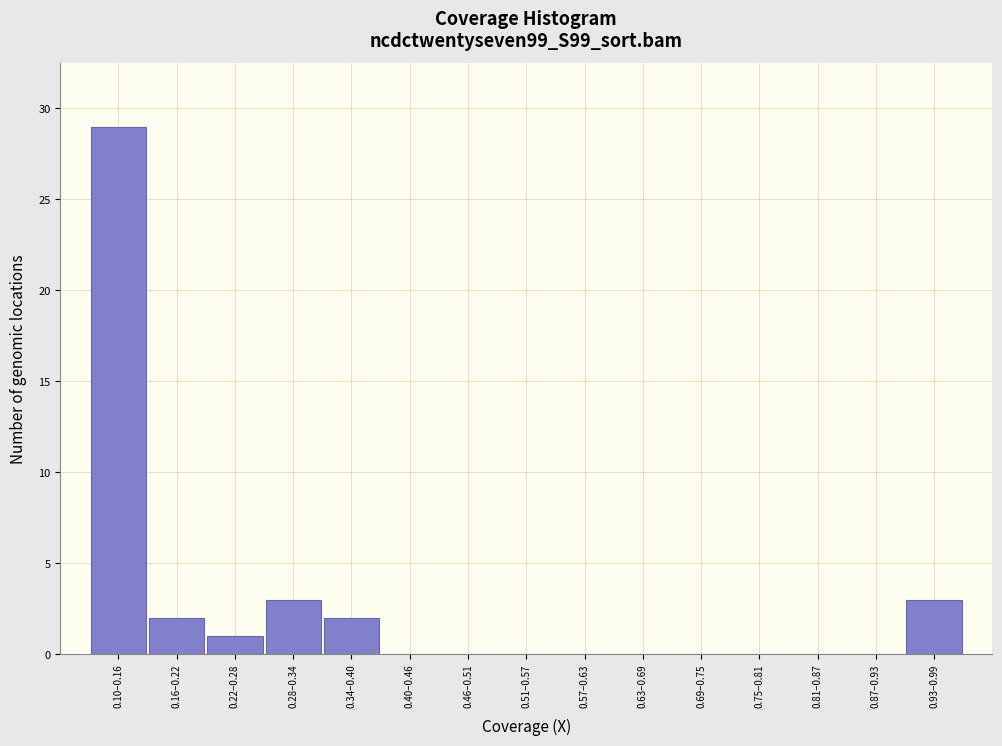

Reading left to right, extract all data points from this chart.

0.10–0.16=29	0.16–0.22=2	0.22–0.28=1	0.28–0.34=3	0.34–0.40=2	0.40–0.46=0	0.46–0.51=0	0.51–0.57=0	0.57–0.63=0	0.63–0.69=0	0.69–0.75=0	0.75–0.81=0	0.81–0.87=0	0.87–0.93=0	0.93–0.99=3